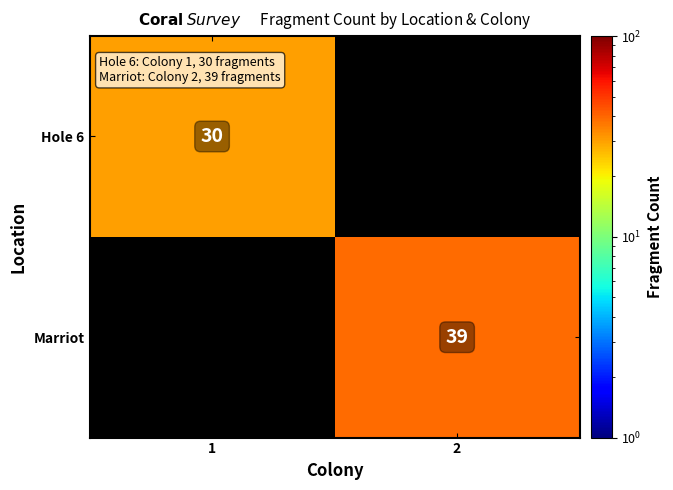

Is it true that Hole 6 equals 41 at 1?

False